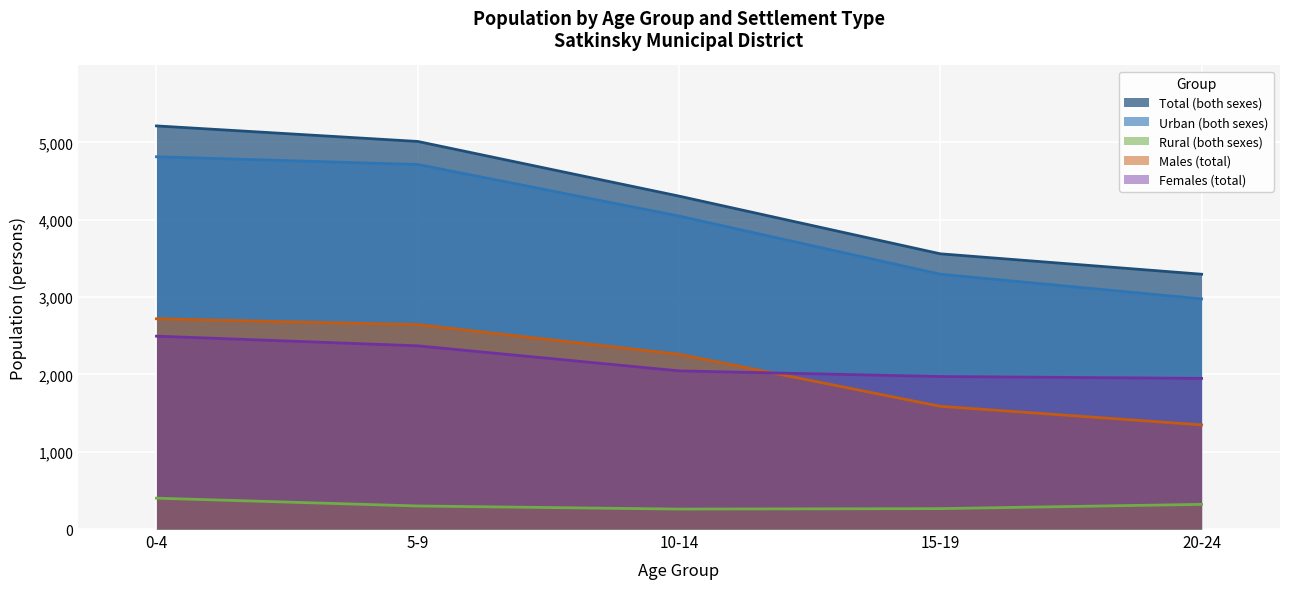

What are all the series names shown in the legend?

Total (both sexes), Urban (both sexes), Rural (both sexes), Males (total), Females (total)